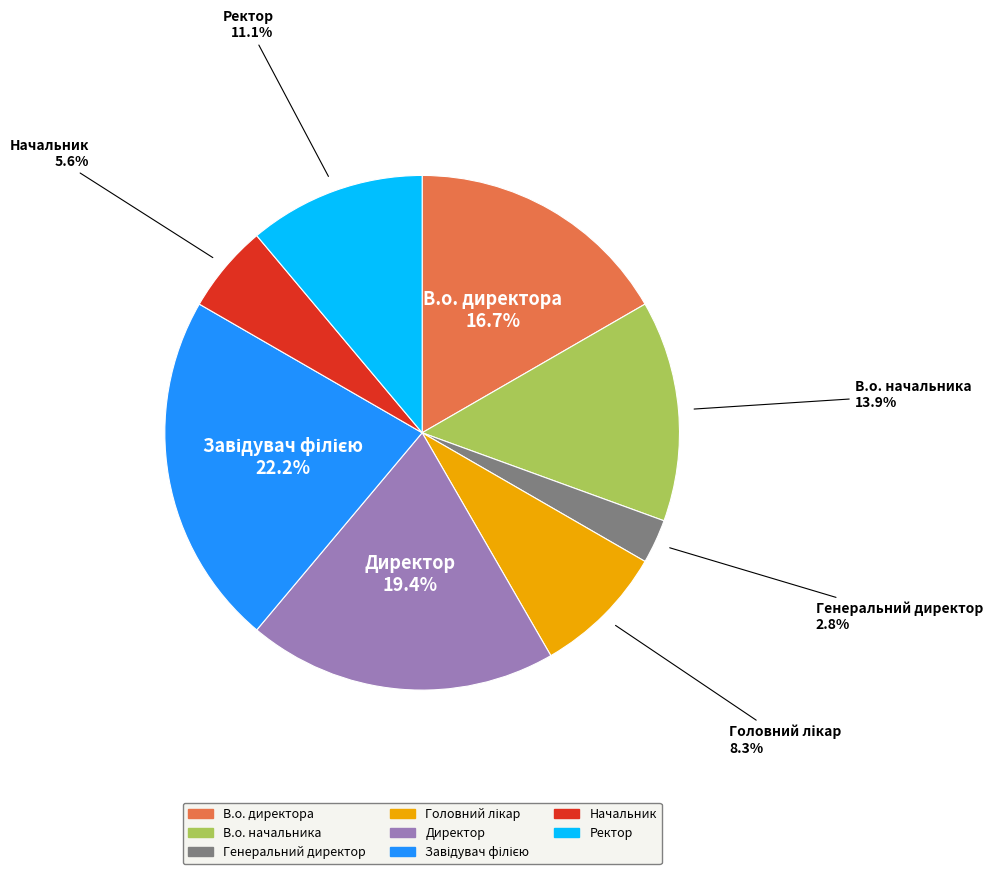

To the nearest percent, what is the average slice percentage?

12%